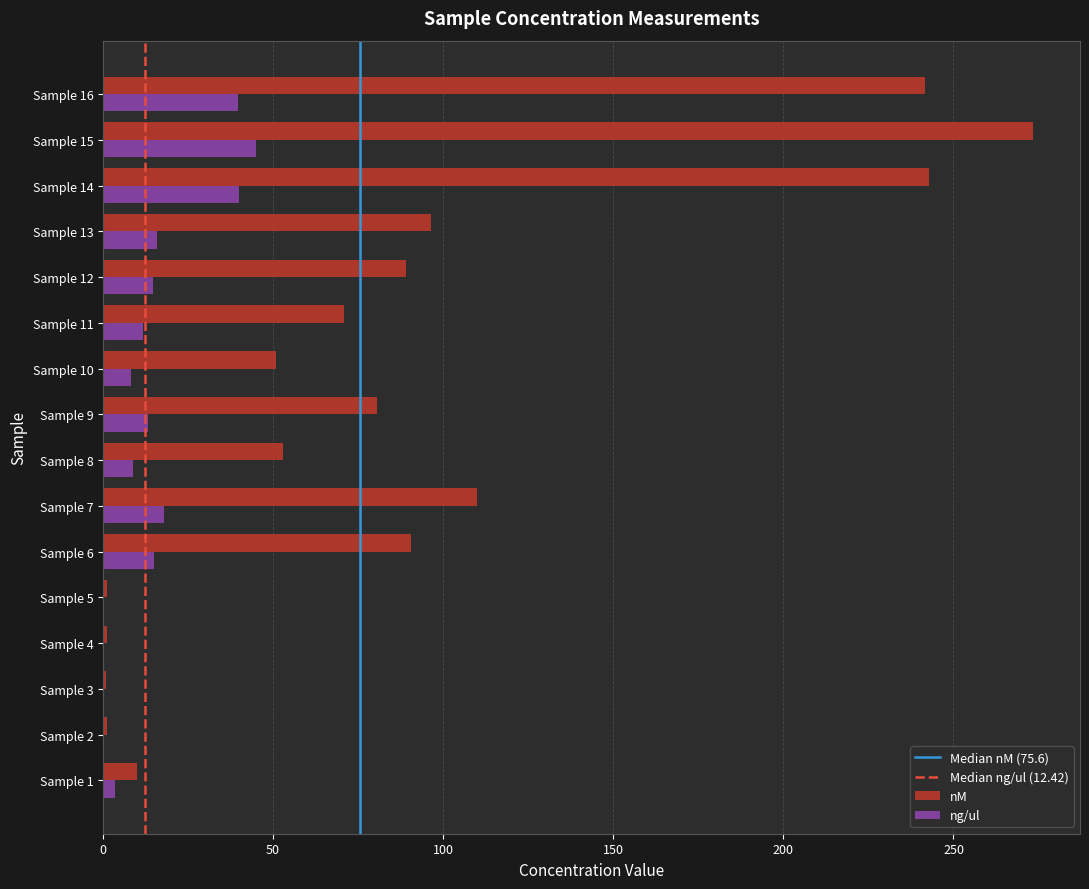

Which series changed the most between Sample 11 and Sample 15?

nM